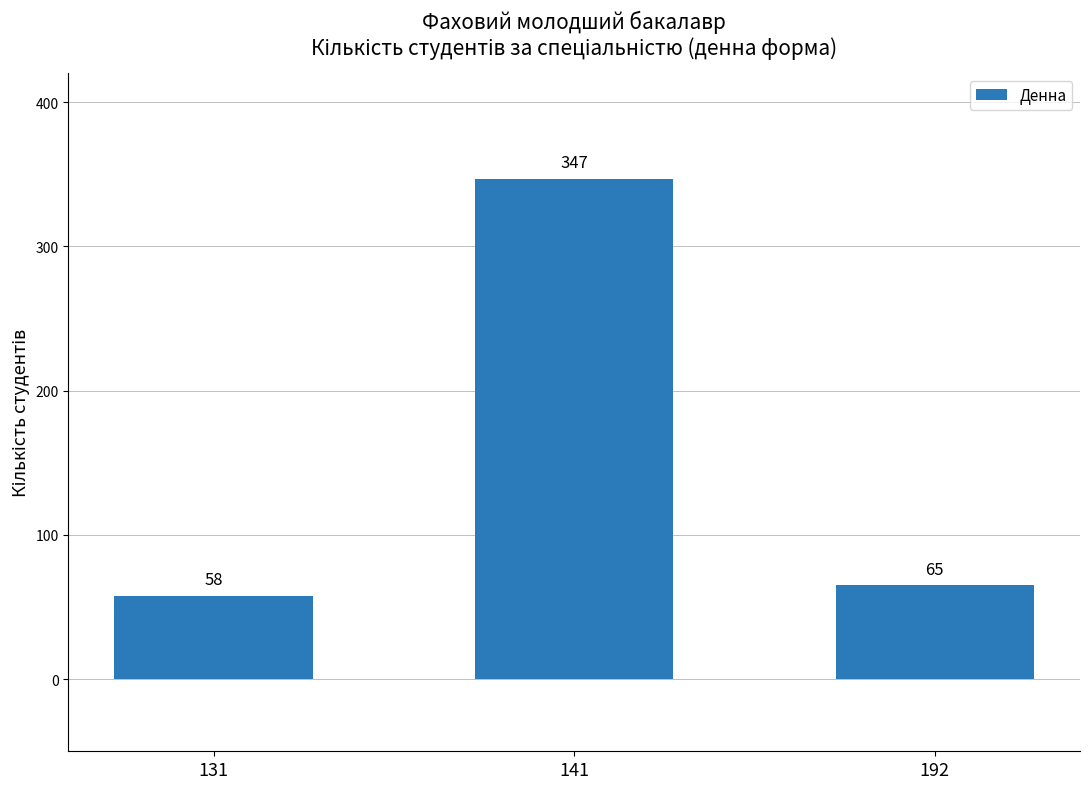

At which label does the data first exceed 65?

141